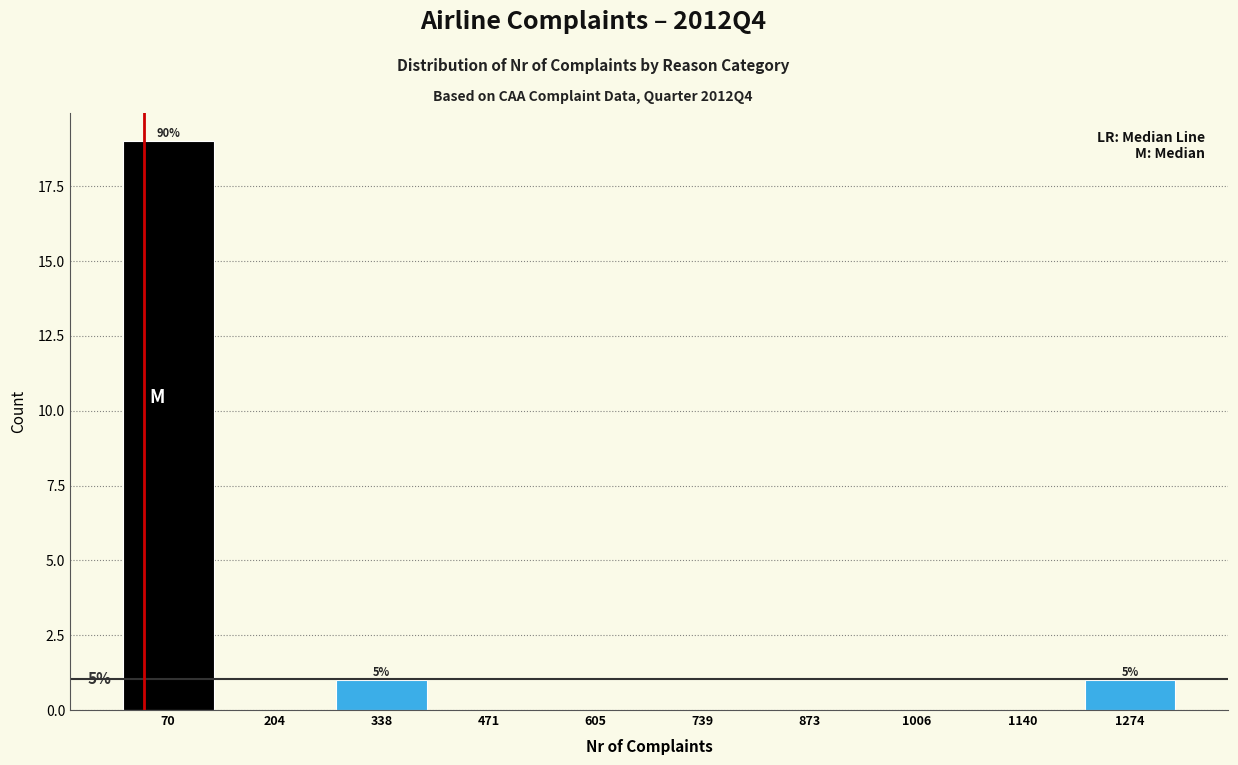

Which range on the x-axis has the tallest bar?

0 to 140